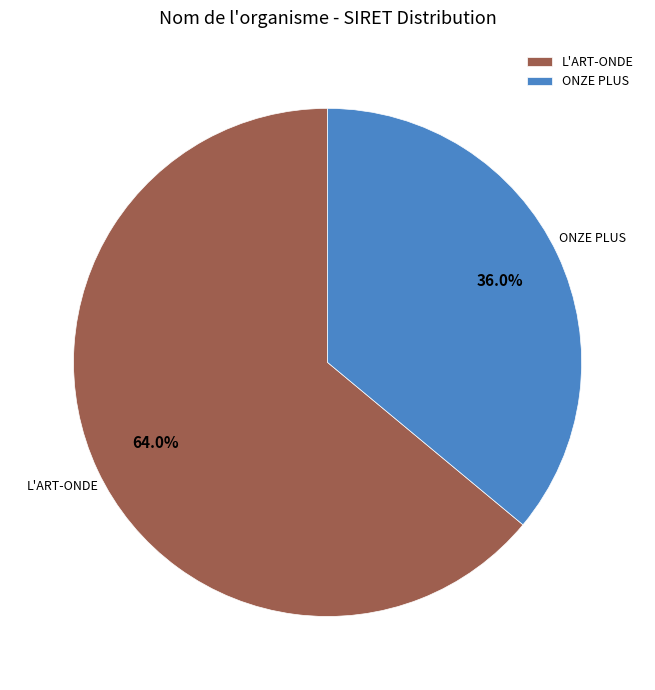

To the nearest percent, what percentage of the pie is ONZE PLUS?

36%